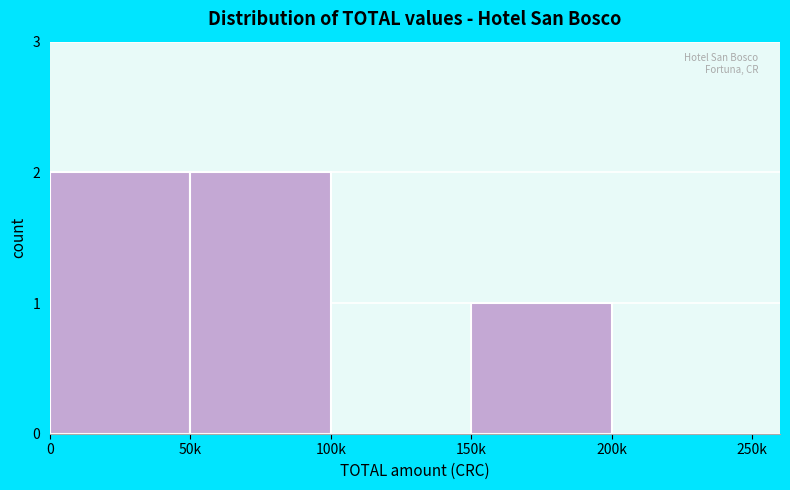

Reading left to right, what are all the values shown in this chart?

0=2	50k=2	100k=0	150k=1	200k=0